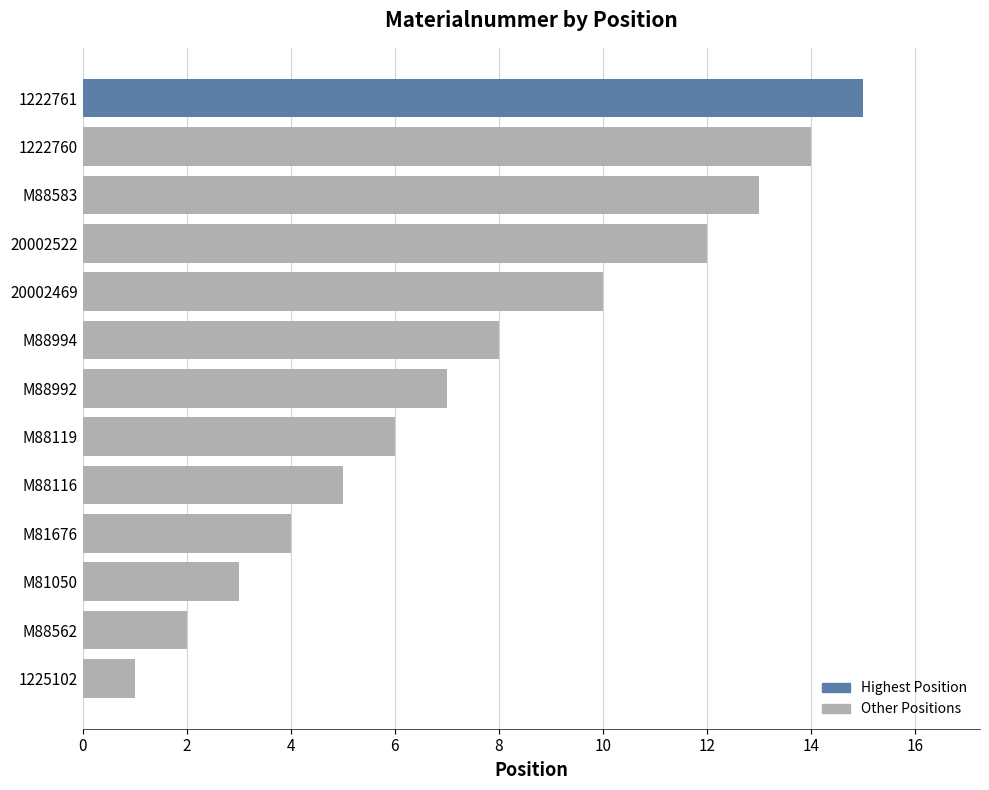

What is the smallest value displayed?

1